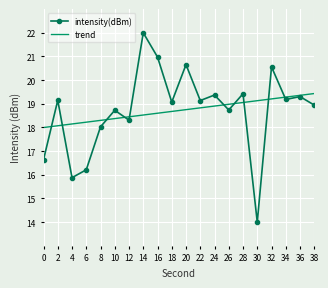

The trend series shows 18.2 at 6. True or false?

True